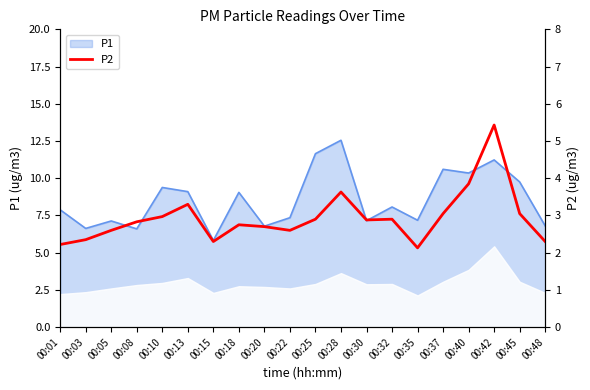

True or false: P1 has a value of 2.8 at 00:08.

False